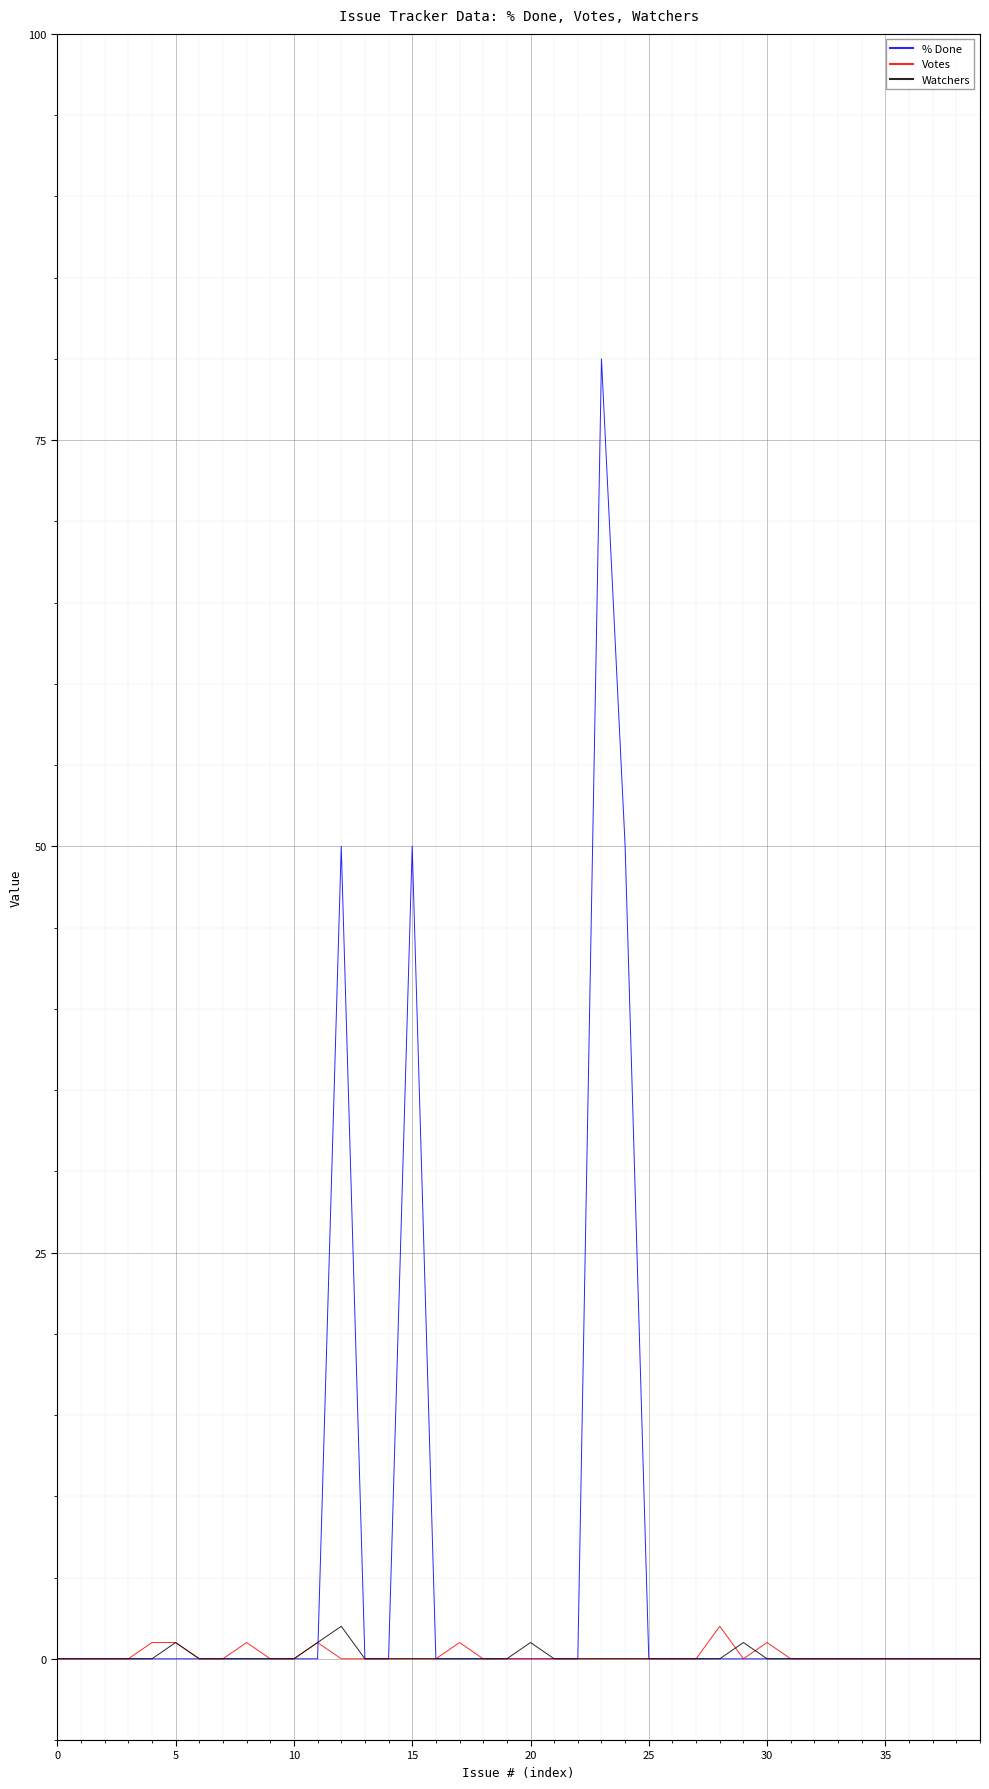

Which series has the widest spread of values?

% Done